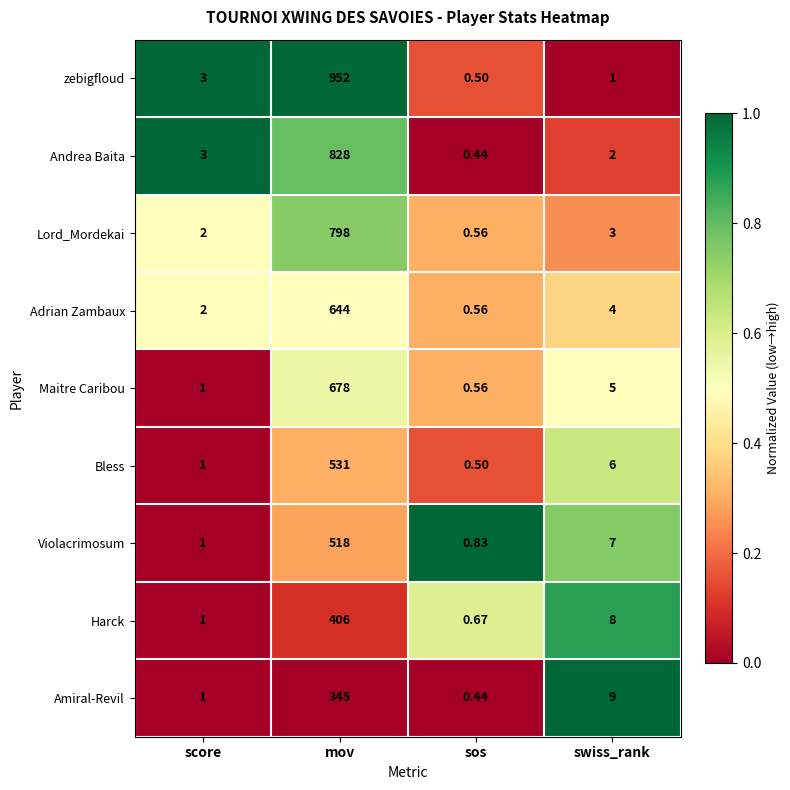

At which label does Adrian Zambaux first exceed 4?

mov